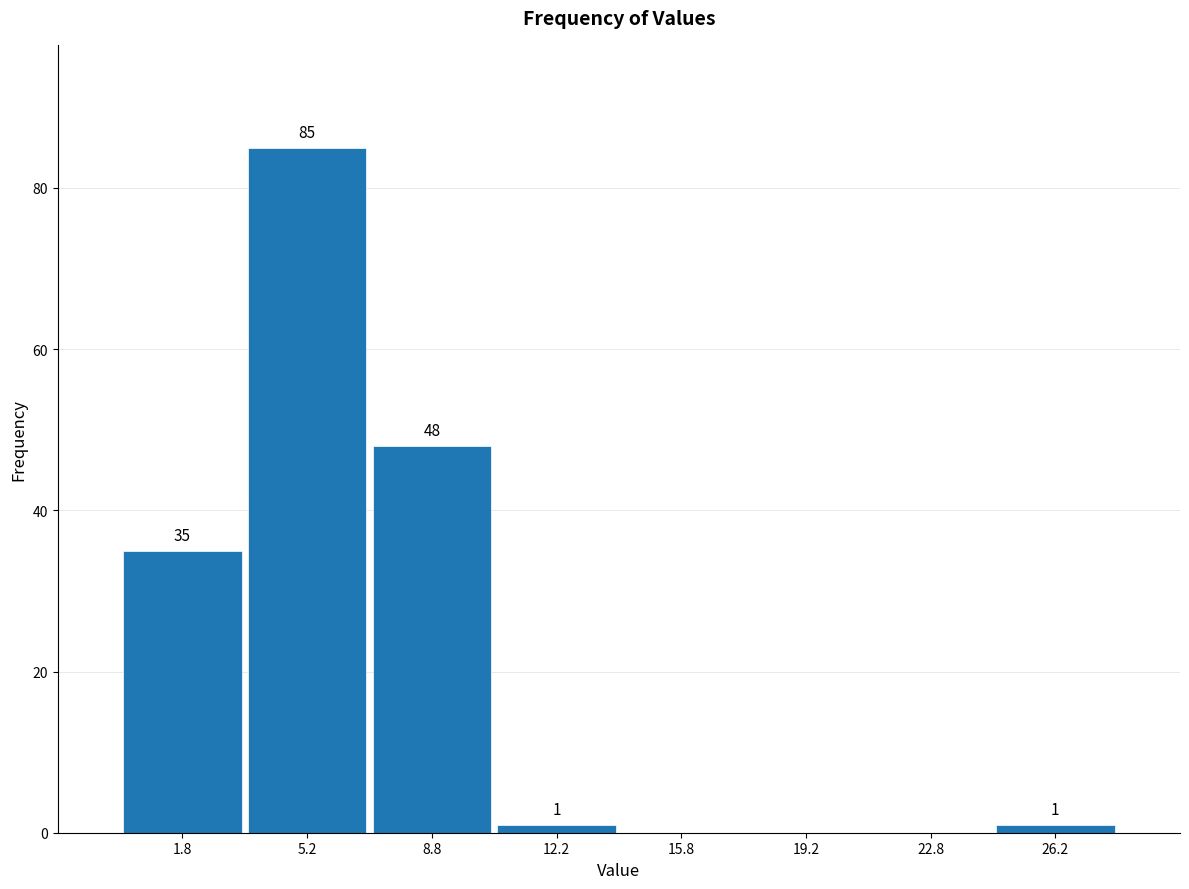

Over which range of the x-axis is the bar tallest?

3.5 to 7.0